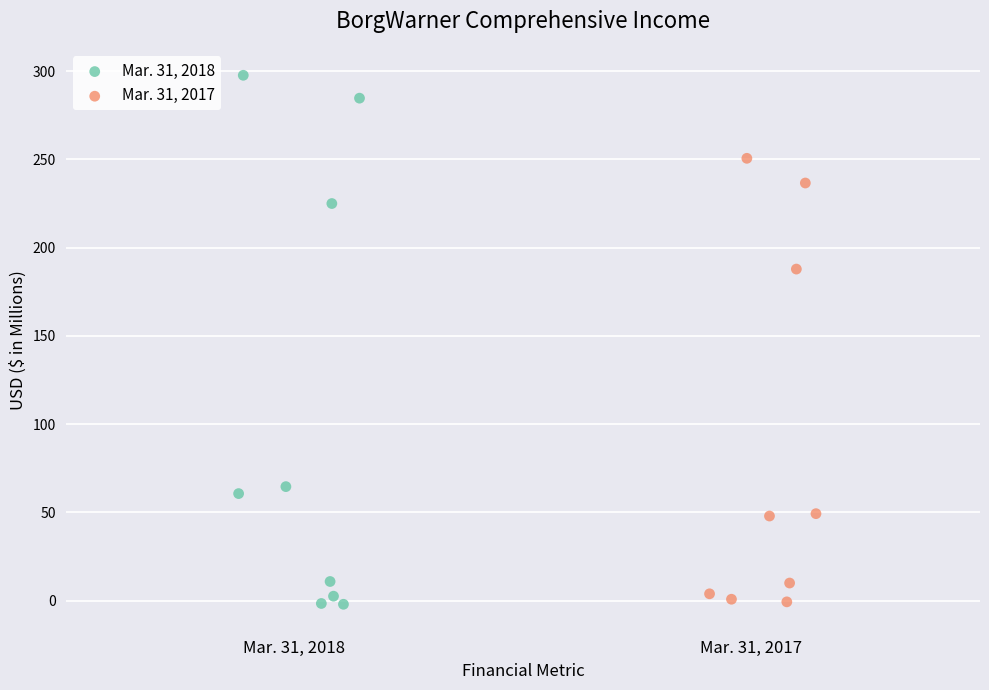

Which series has the widest spread of Y values?

Mar. 31, 2018